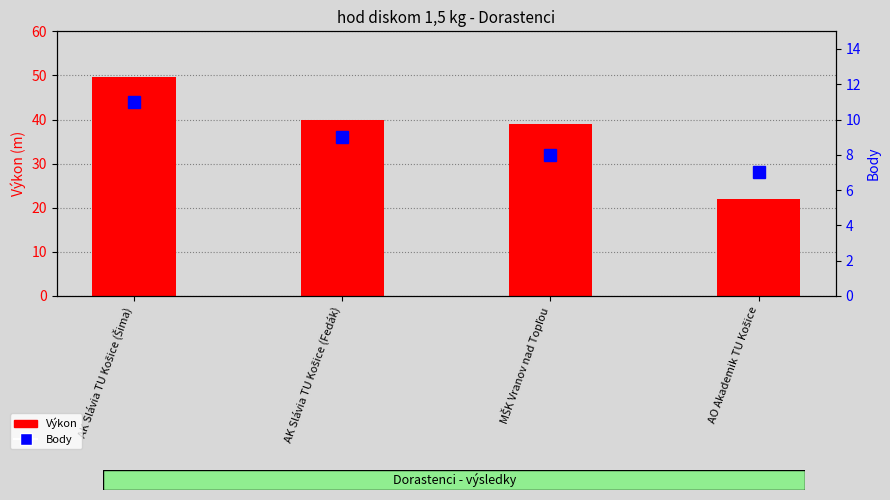

How many data points in Výkon are less than 39?

2